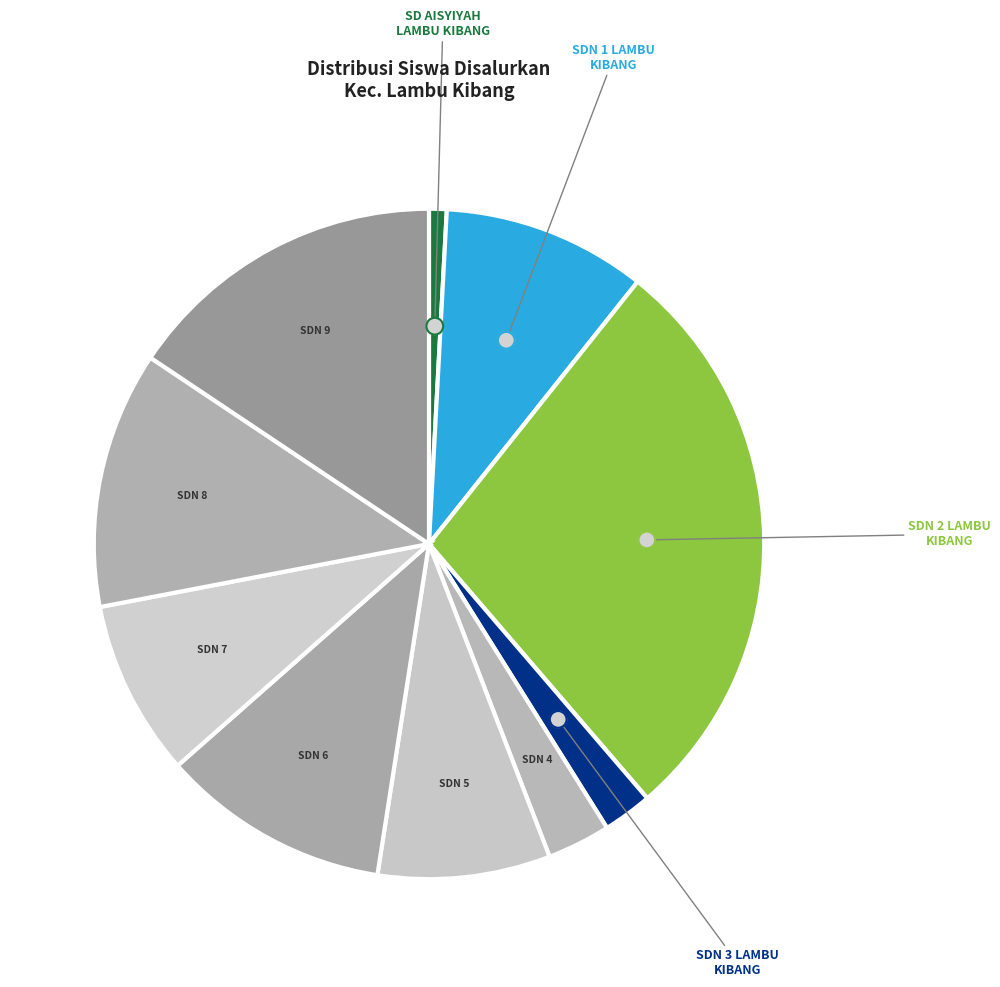

Between SDN 3 LAMBU KIBANG and SDN 9 LAMBU KIBANG, which is larger?

SDN 9 LAMBU KIBANG